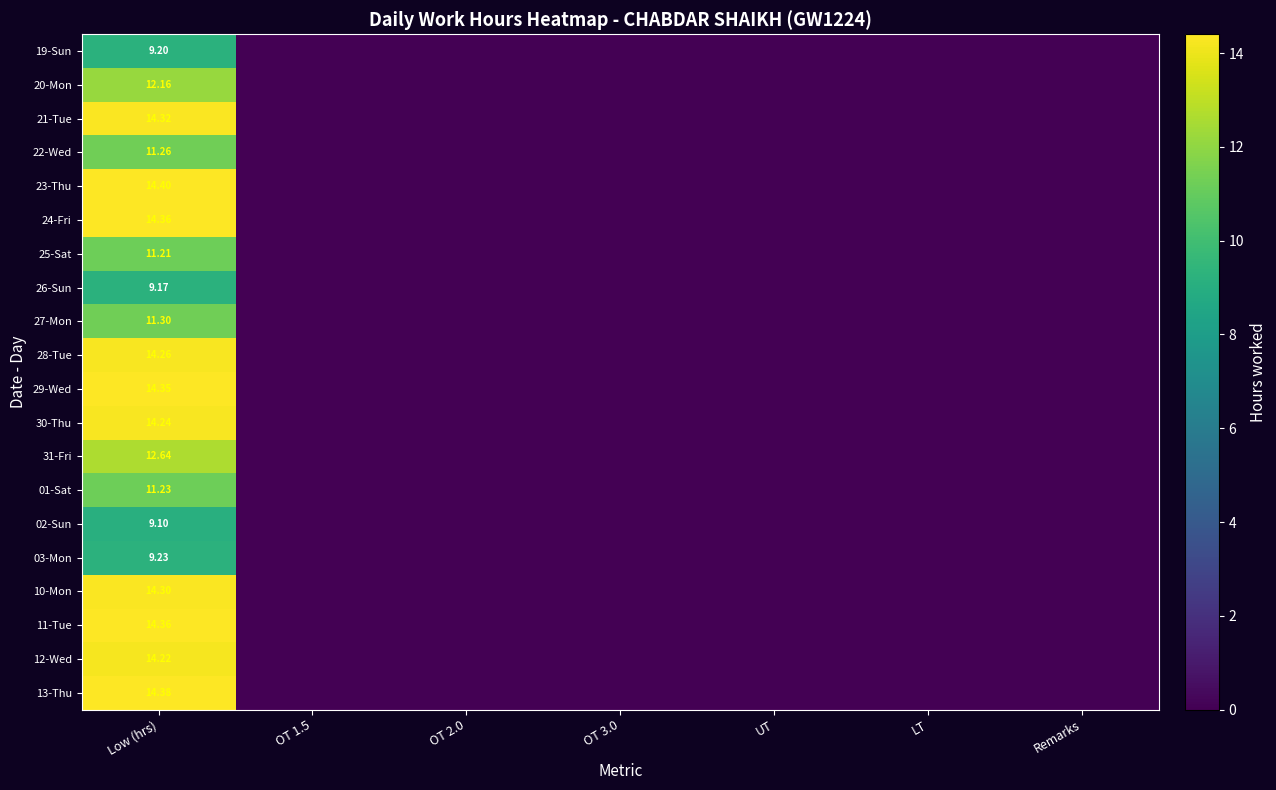

At which category is the sum across all series the highest?

Low (hrs)